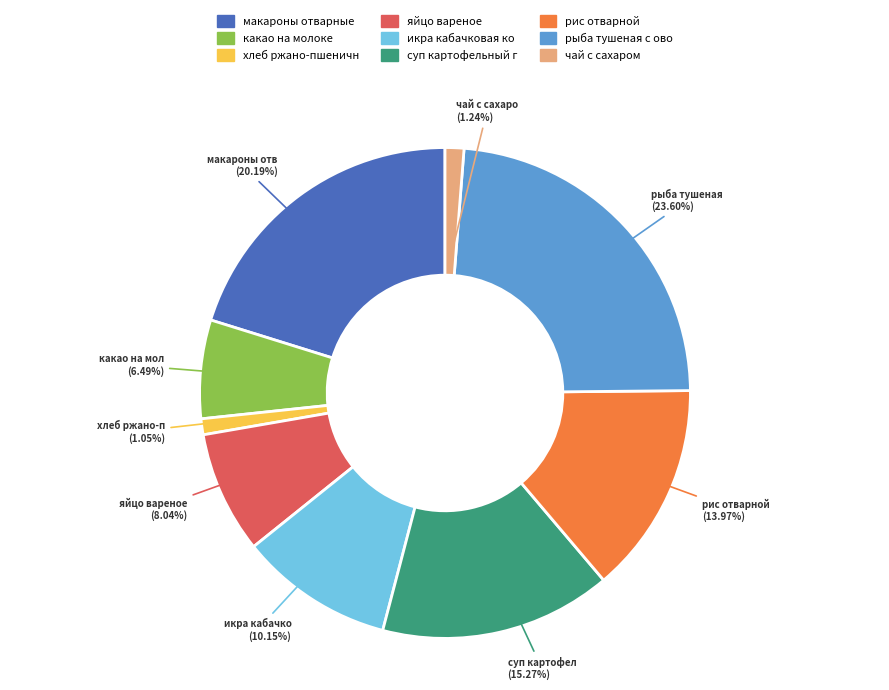

Does any single category account for the majority?

No